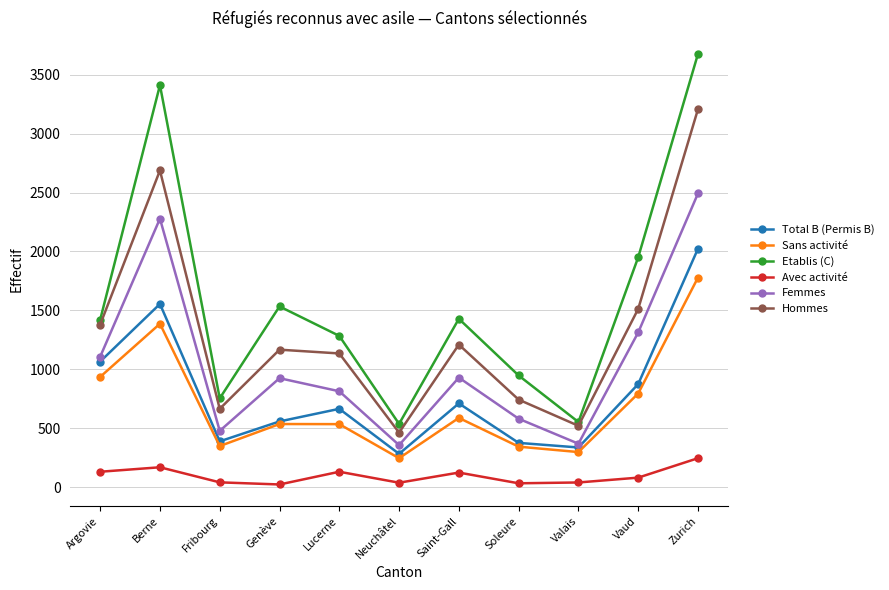

What is the difference between the maximum and second lowest values in the Avec activité series?

213